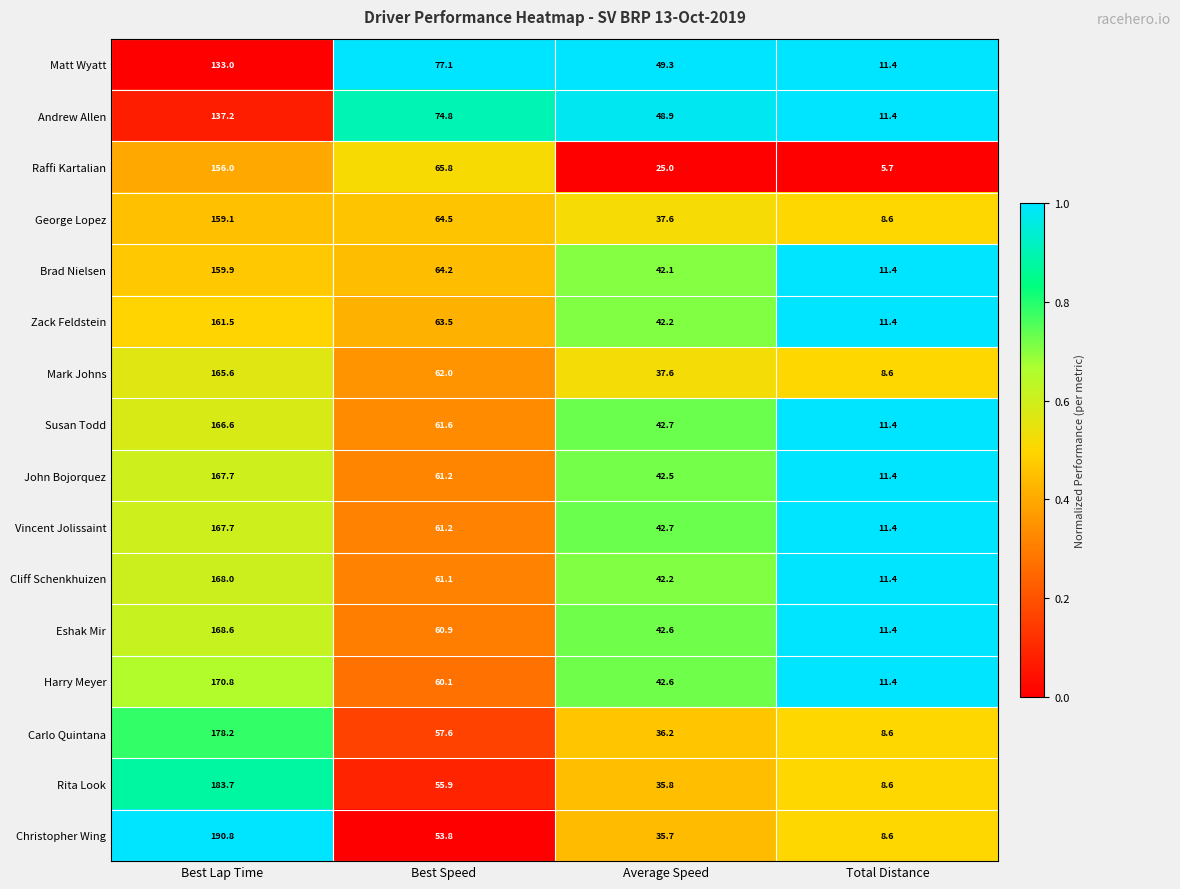

What is the sum of all John Bojorquez values?

282.8